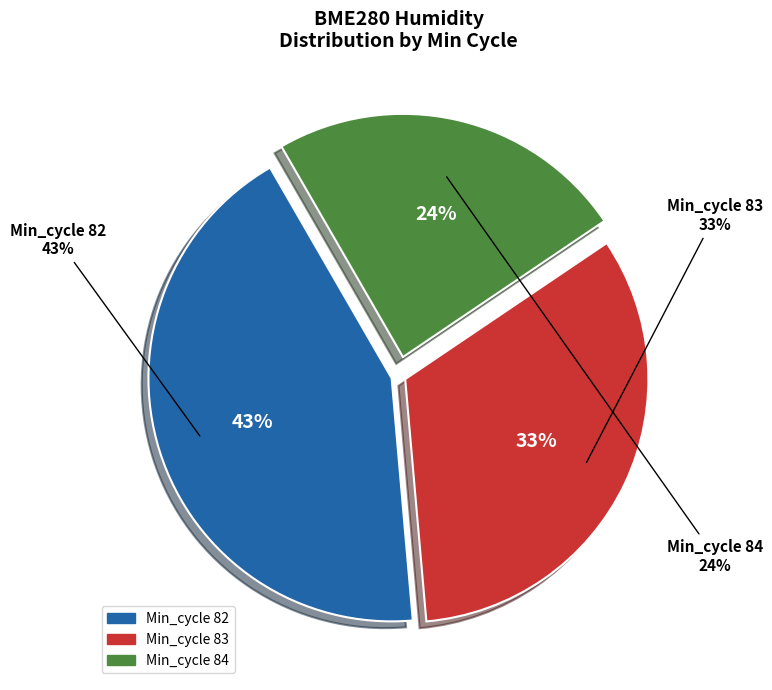

True or false: 82 accounts for 19% of the total.

False